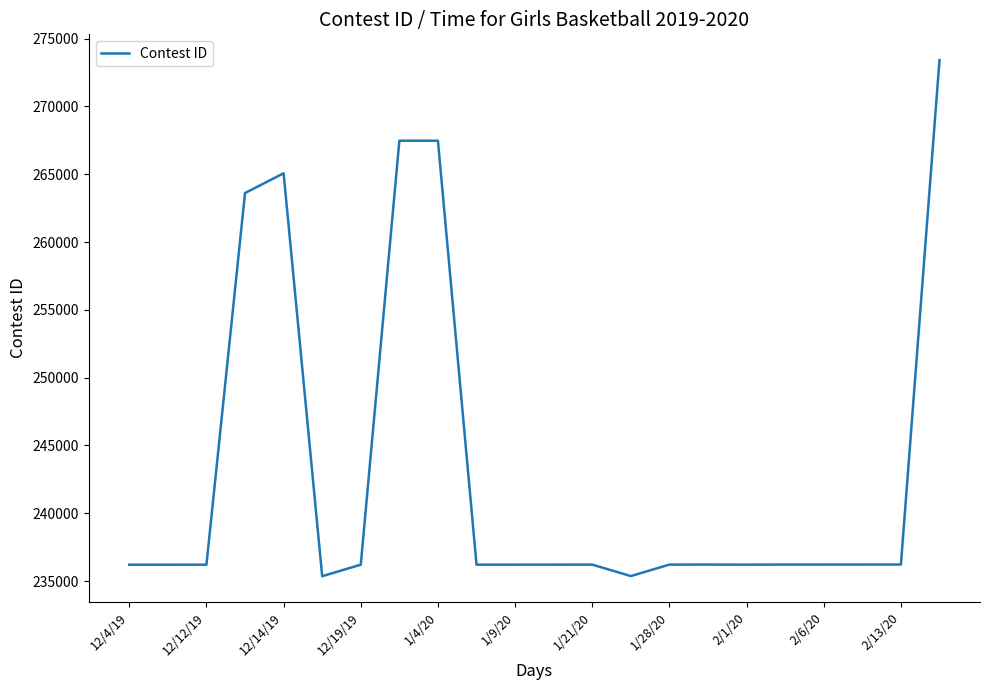

What is the difference between the maximum and minimum values?

38058